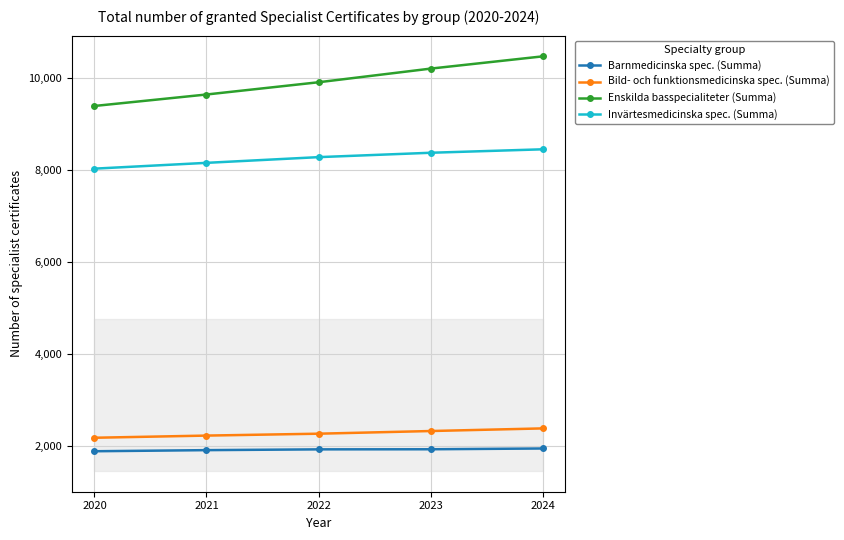

What is the smallest value displayed?

1892